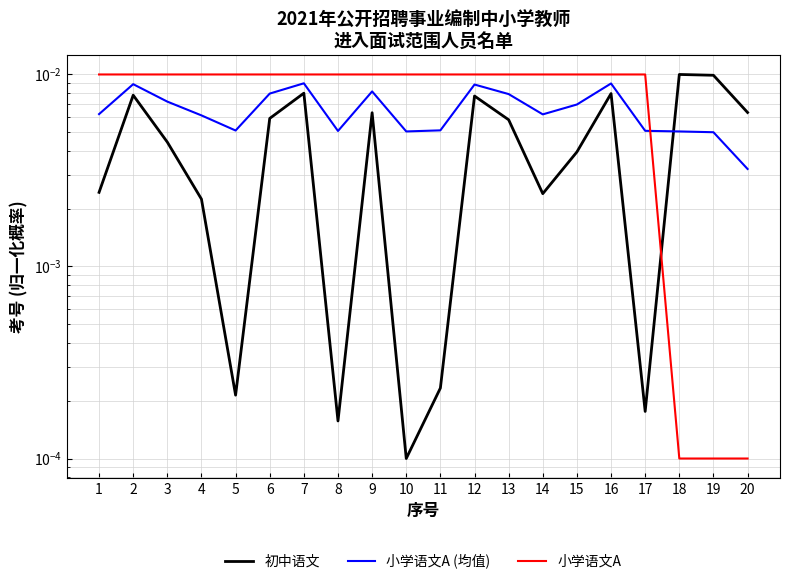

Is the value of 初中语文 at 7 greater than the value of 小学语文A (均值) at 12?

No